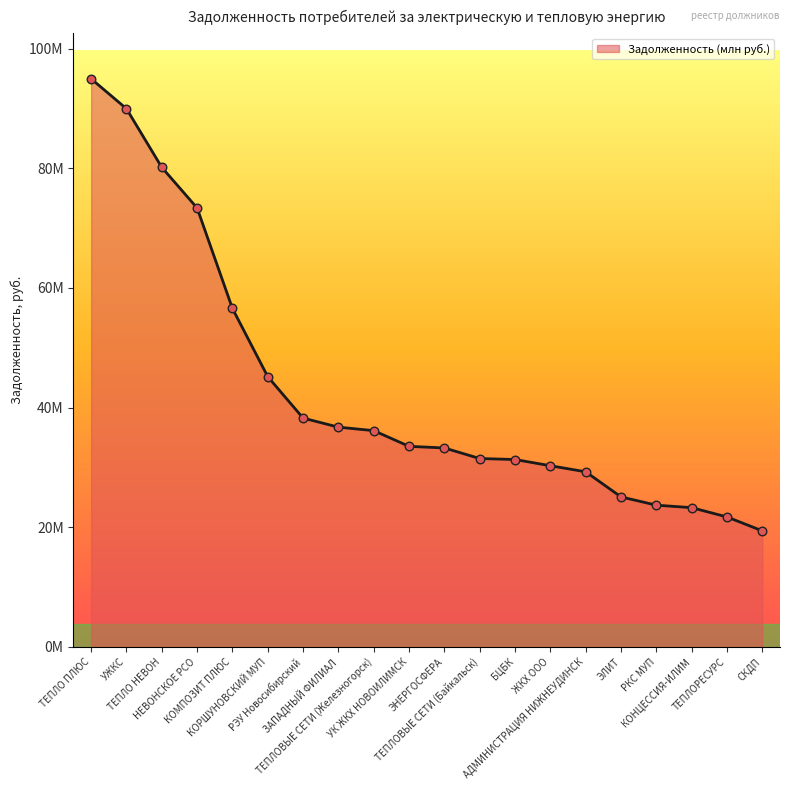

Between КОРШУНОВСКИЙ МУП and ТЕПЛОВЫЕ СЕТИ (Железногорск), which is larger?

КОРШУНОВСКИЙ МУП